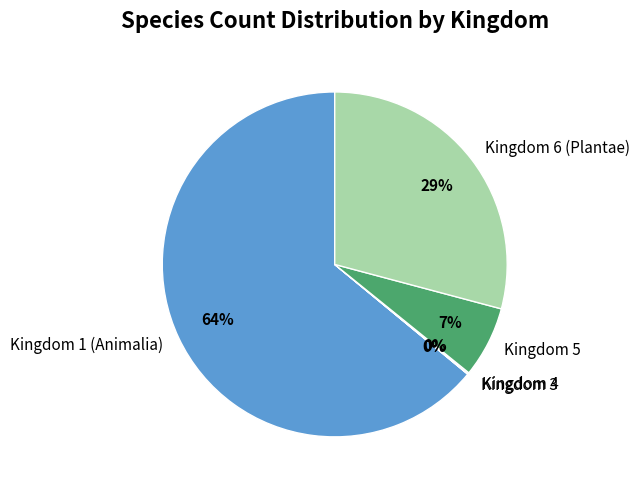

What is the largest slice in the pie chart?

Kingdom 1 (Animalia)